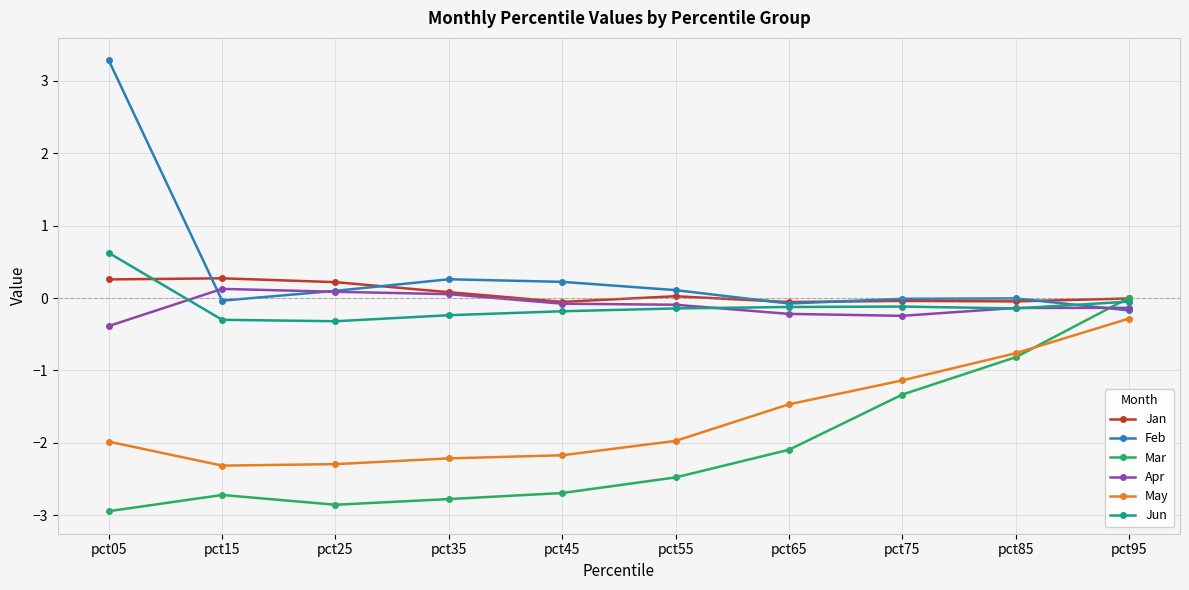

The value of Jan at pct15 is 0.3. True or false?

True